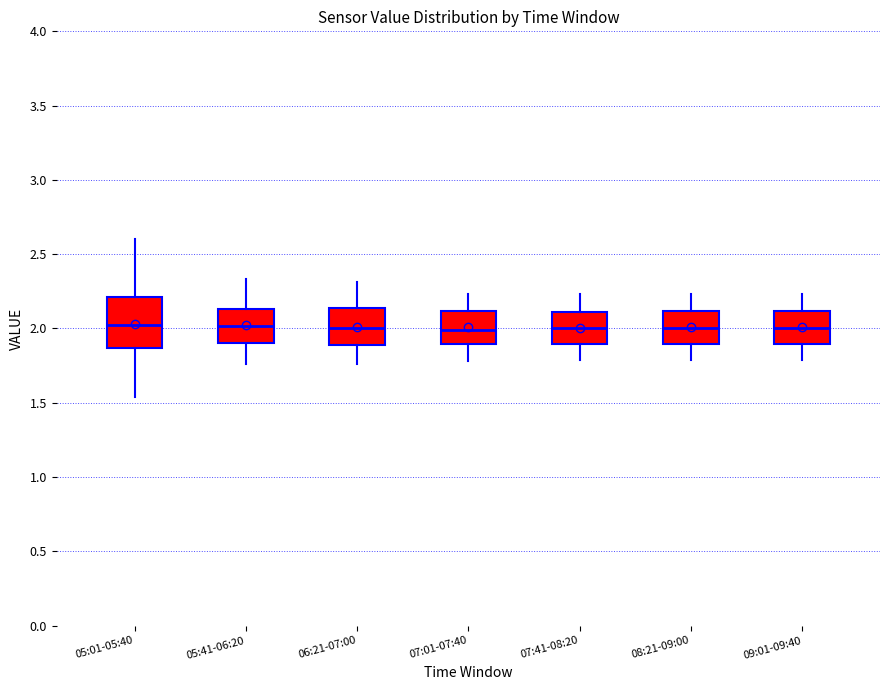

Reading left to right, read every box against the y-axis: the position of its median line, the range the box covers, and the ends of its whiskers. The values are not printed on the chart, so give them approximately, as read against the axis.

05:01-05:40: median 2.05, box 1.85 to 2.20, whiskers 1.55 to 2.60
05:41-06:20: median 2.00, box 1.90 to 2.15, whiskers 1.75 to 2.35
06:21-07:00: median 2.00, box 1.90 to 2.15, whiskers 1.75 to 2.30
07:01-07:40: median 2.00, box 1.90 to 2.10, whiskers 1.80 to 2.25
07:41-08:20: median 2.00, box 1.90 to 2.10, whiskers 1.80 to 2.25
08:21-09:00: median 2.00, box 1.90 to 2.10, whiskers 1.80 to 2.25
09:01-09:40: median 2.00, box 1.90 to 2.10, whiskers 1.80 to 2.25